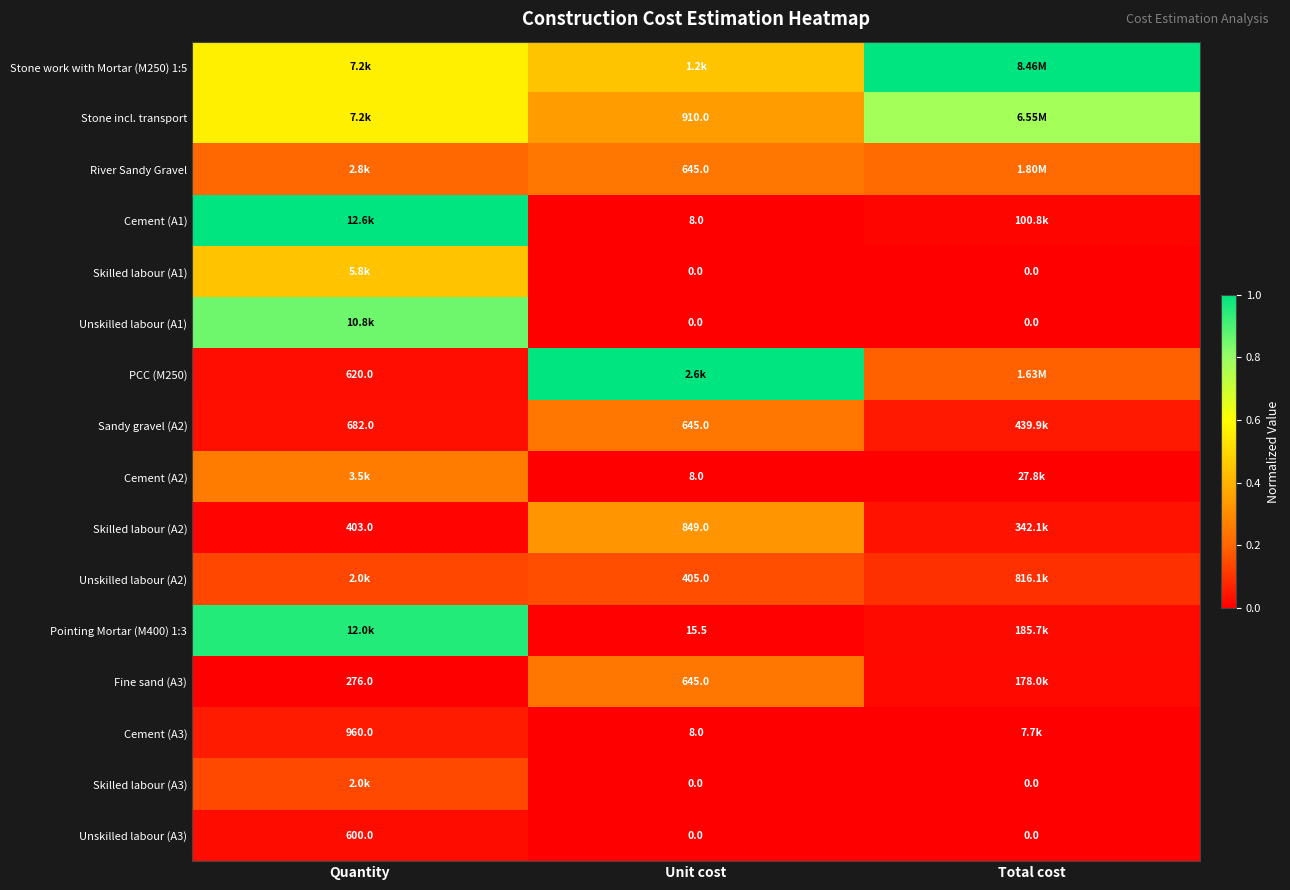

What is the total value across all series at Total cost?

2.4